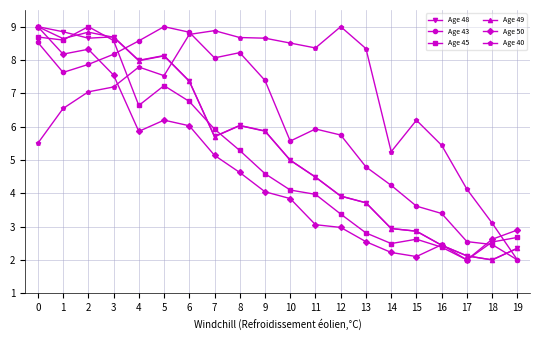

Which category has the lowest value in the Age 50 series?

17